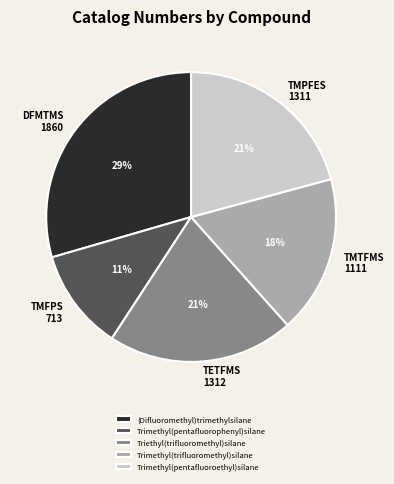

What is the smallest slice in the pie chart?

Trimethyl(pentafluorophenyl)silane